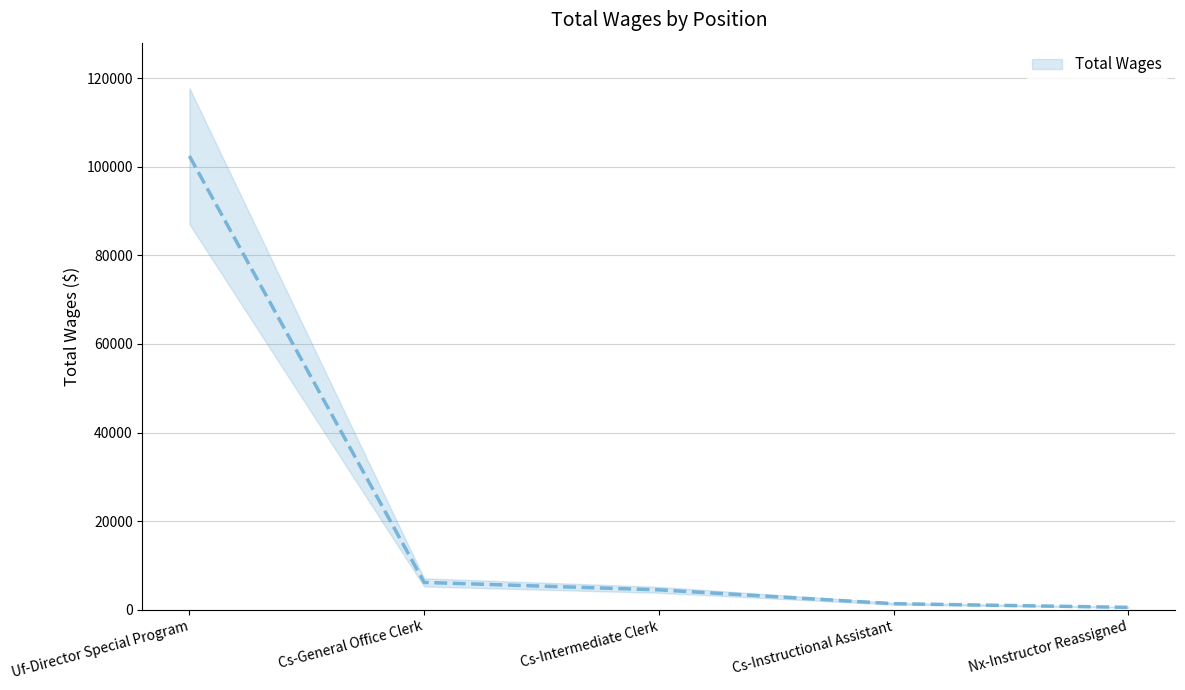

Which label corresponds to the smallest value in the chart?

Nx-Instructor Reassigned